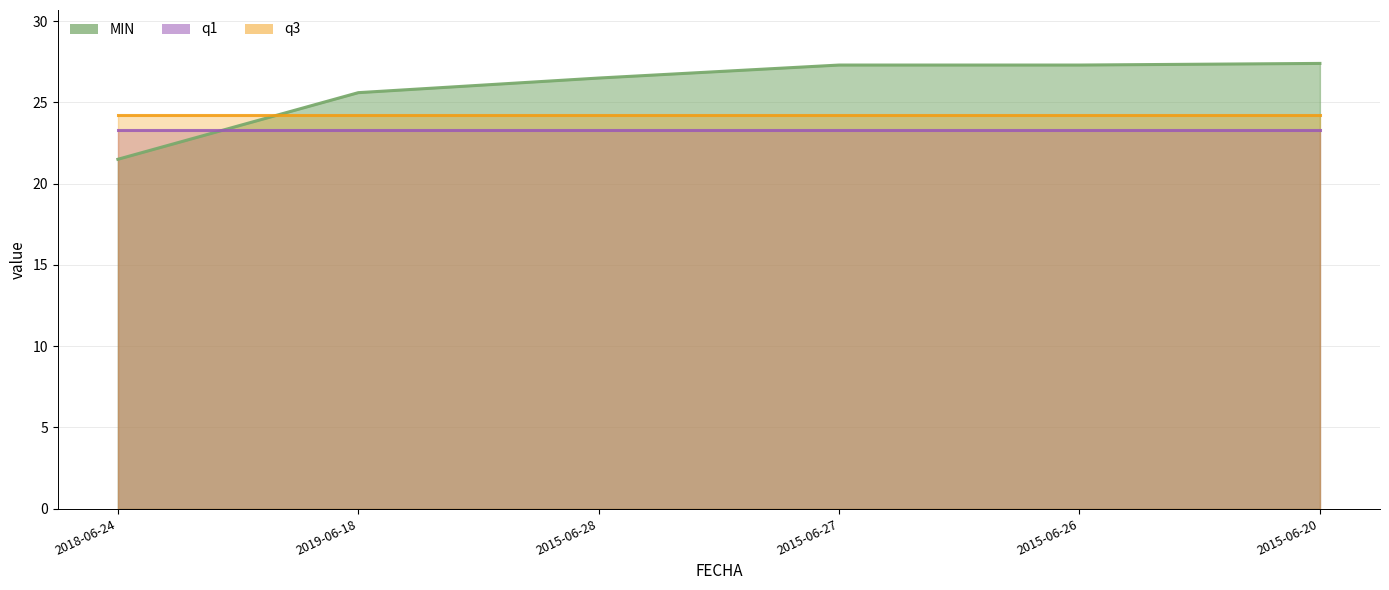

At which category is the sum across all series the highest?

2015-06-20